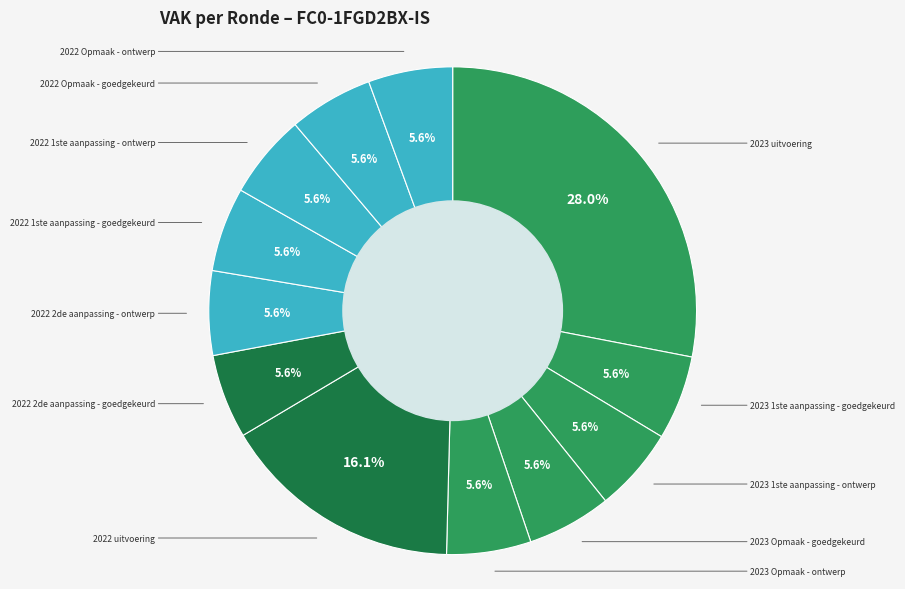

How many slices are in this pie chart?

12